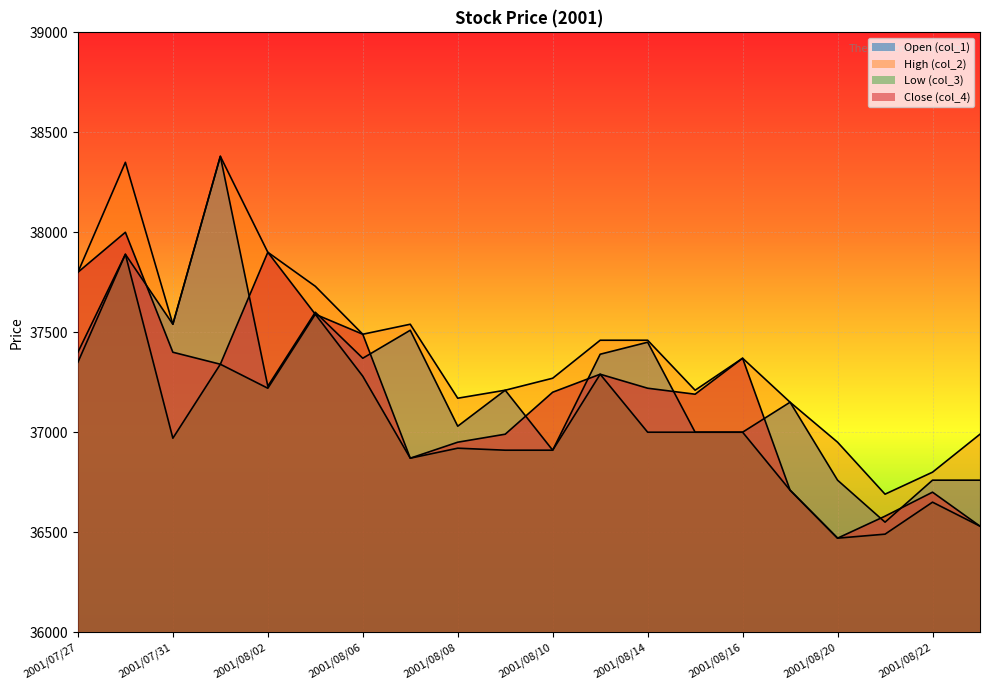

What is the total value across all series at 2001/08/20?

146650